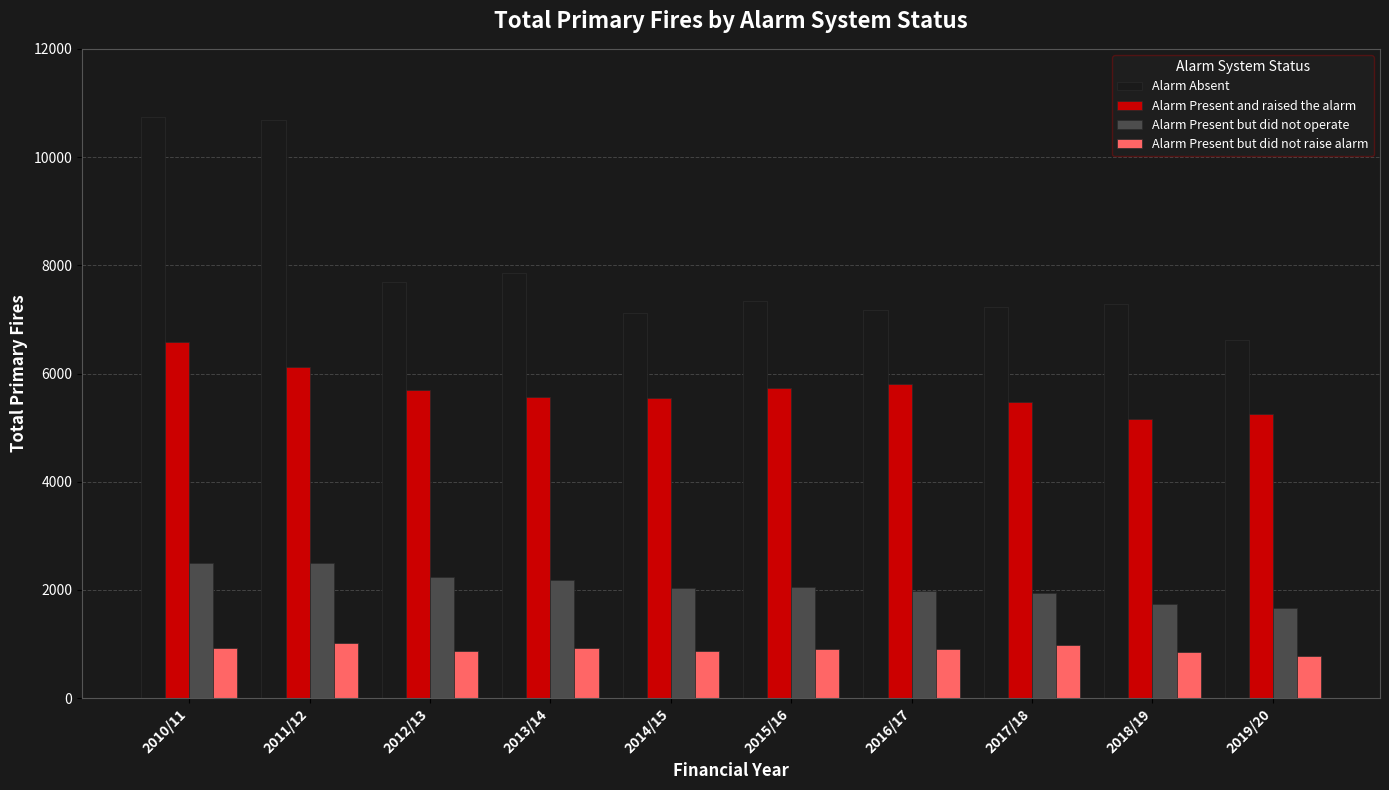

What are all the series names shown in the legend?

Alarm Absent, Alarm Present and raised the alarm, Alarm Present but did not operate, Alarm Present but did not raise alarm